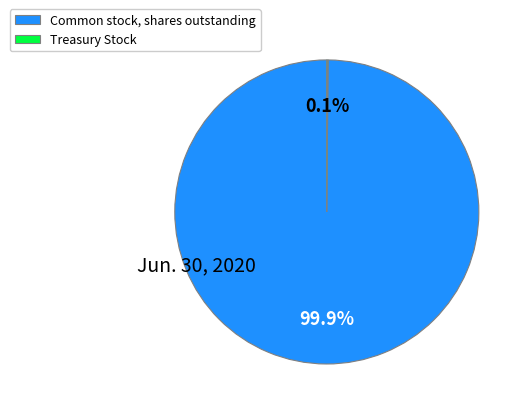

What is the largest slice in the pie chart?

Common stock, shares outstanding